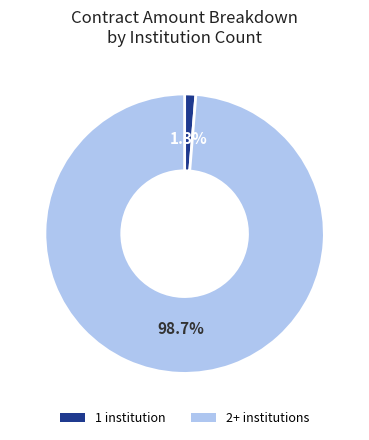

Between 2+ institutions and 1 institution, which is larger?

2+ institutions